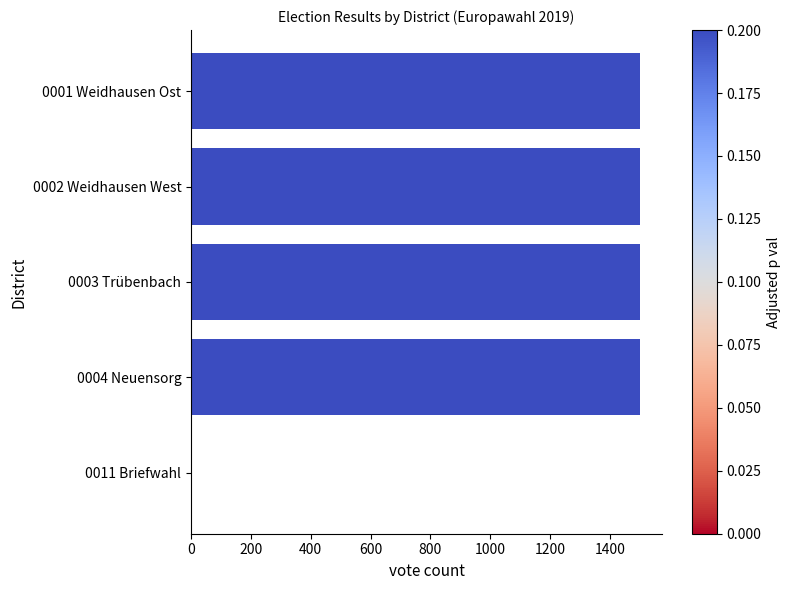

The value at 0003 Trübenbach is 1500. True or false?

True